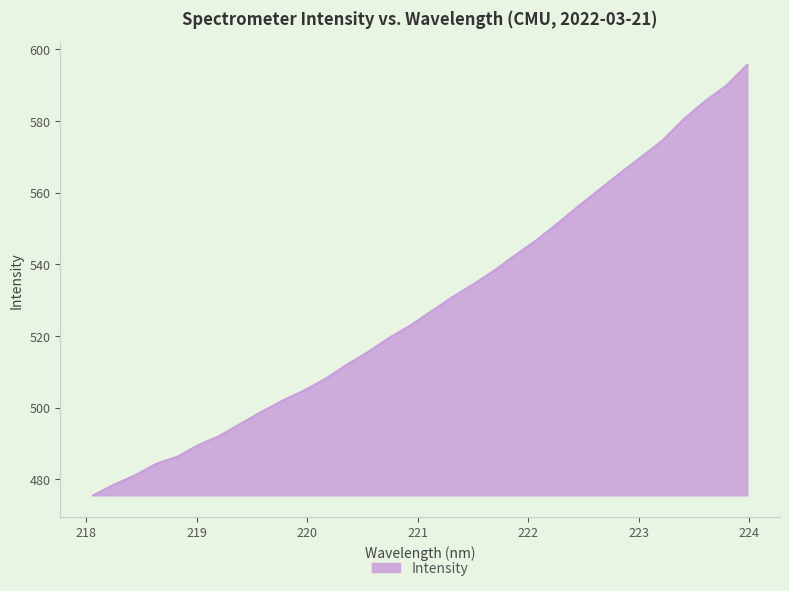

What is the difference between the maximum and minimum values?

120.2